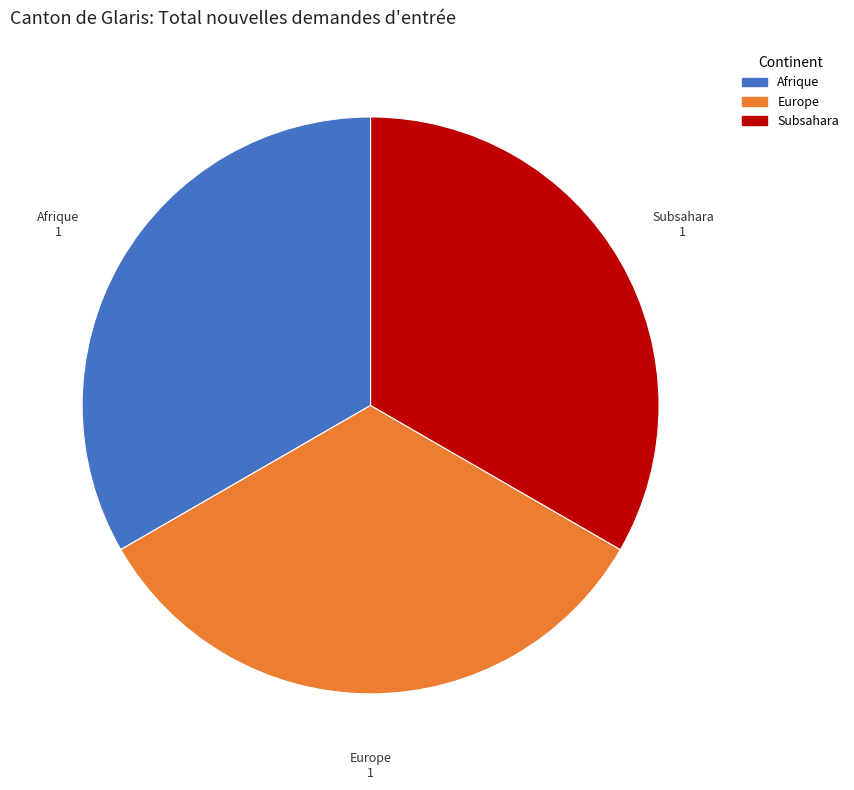

True or false: Europe accounts for 33% of the total.

True